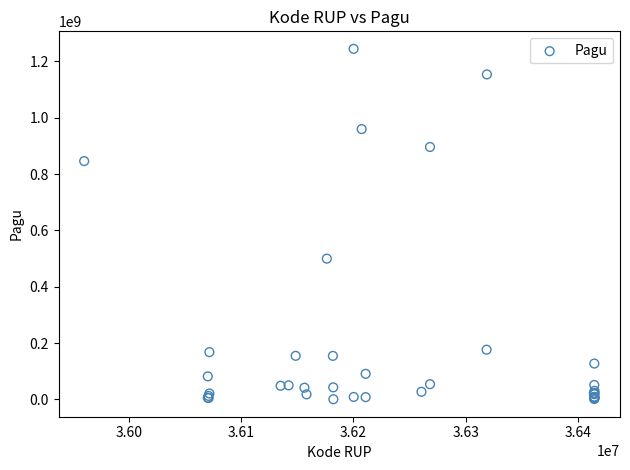

What Y value in the scatter plot is closest to 622840000?

499932000